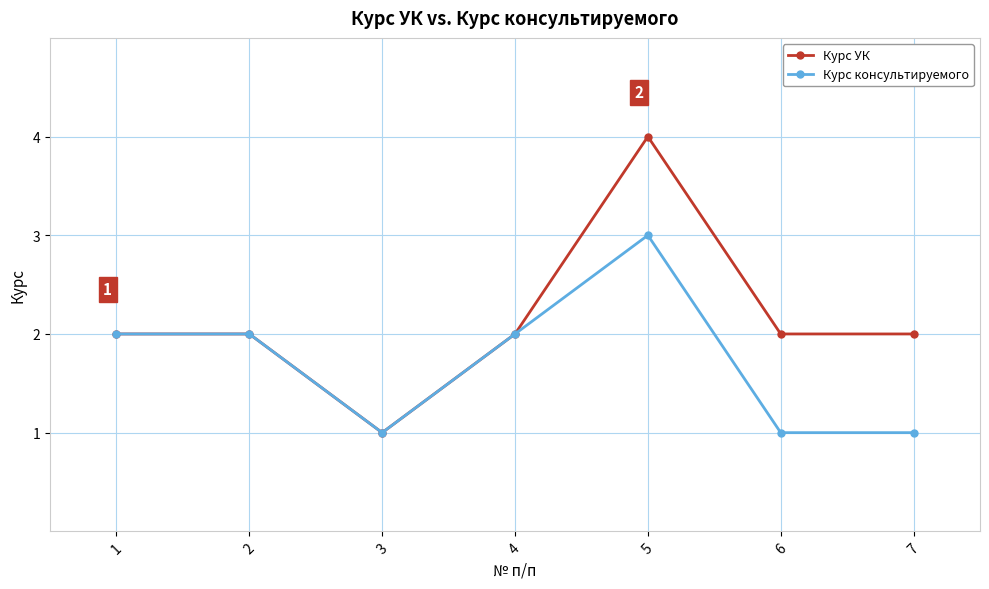

Which label corresponds to the largest value in the chart?

5